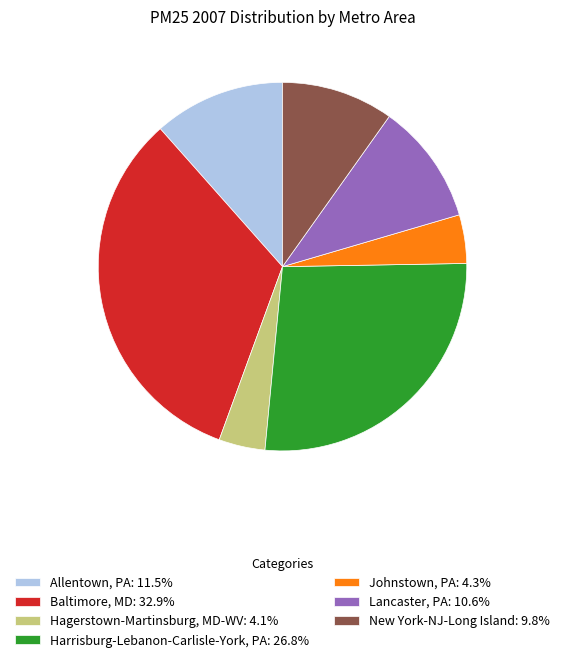

The Harrisburg-Lebanon-Carlisle-York, PA slice represents 27% of the pie. True or false?

True